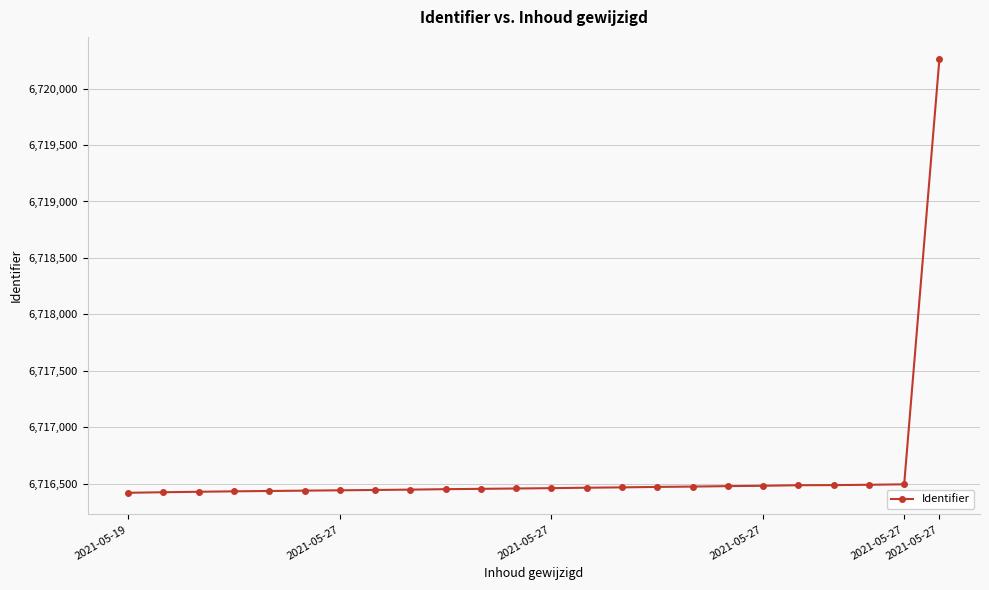

How many lines are shown in the chart?

1